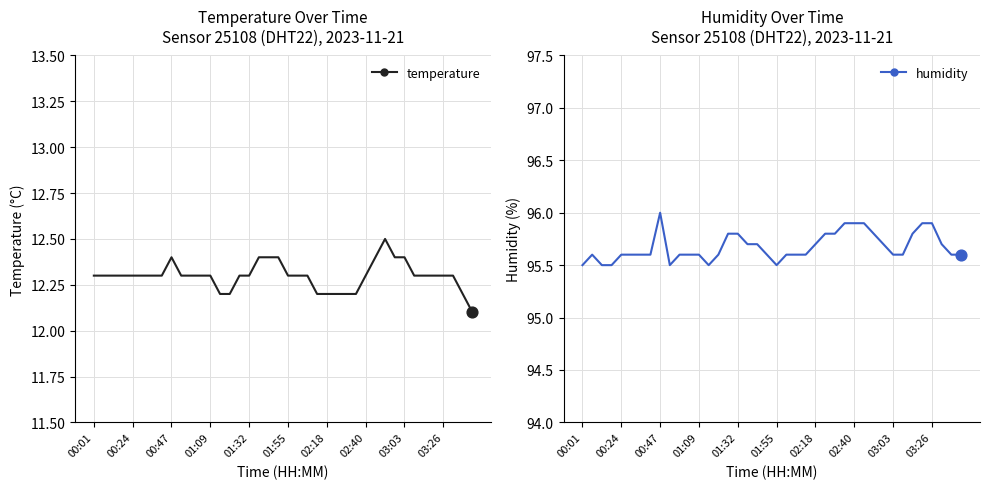

Which series has the largest total across all categories?

humidity